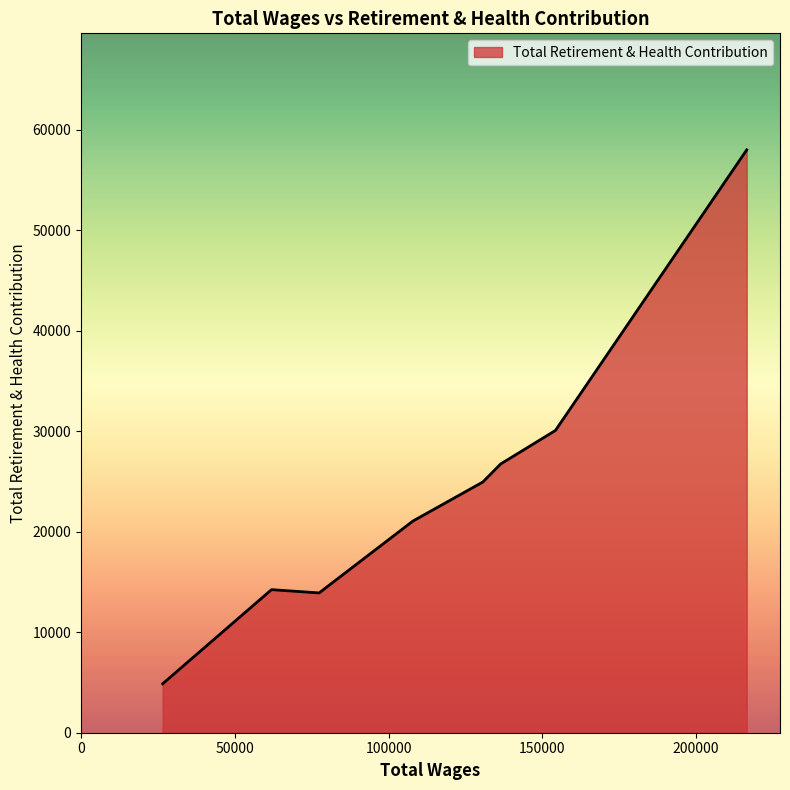

True or false: there are more than 1 points higher than both neighbors.

False